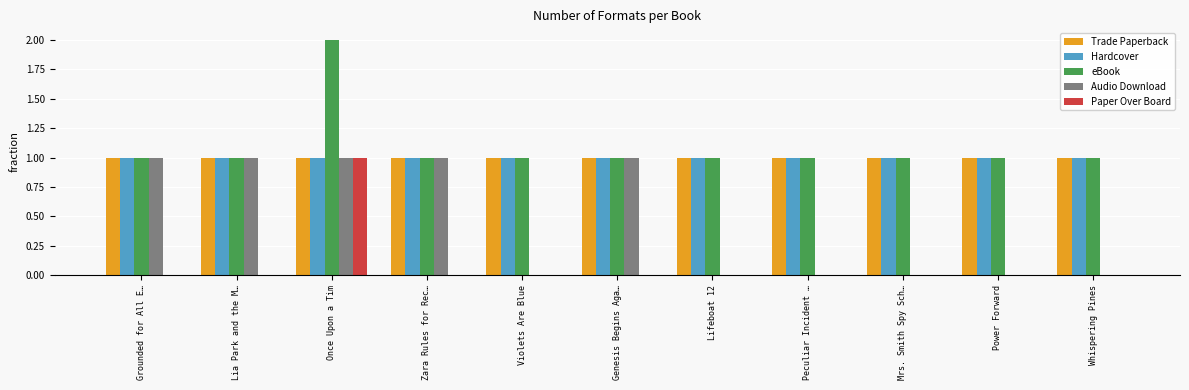

Between Lia Park and the M… and Power Forward, which series saw the biggest shift?

Audio Download